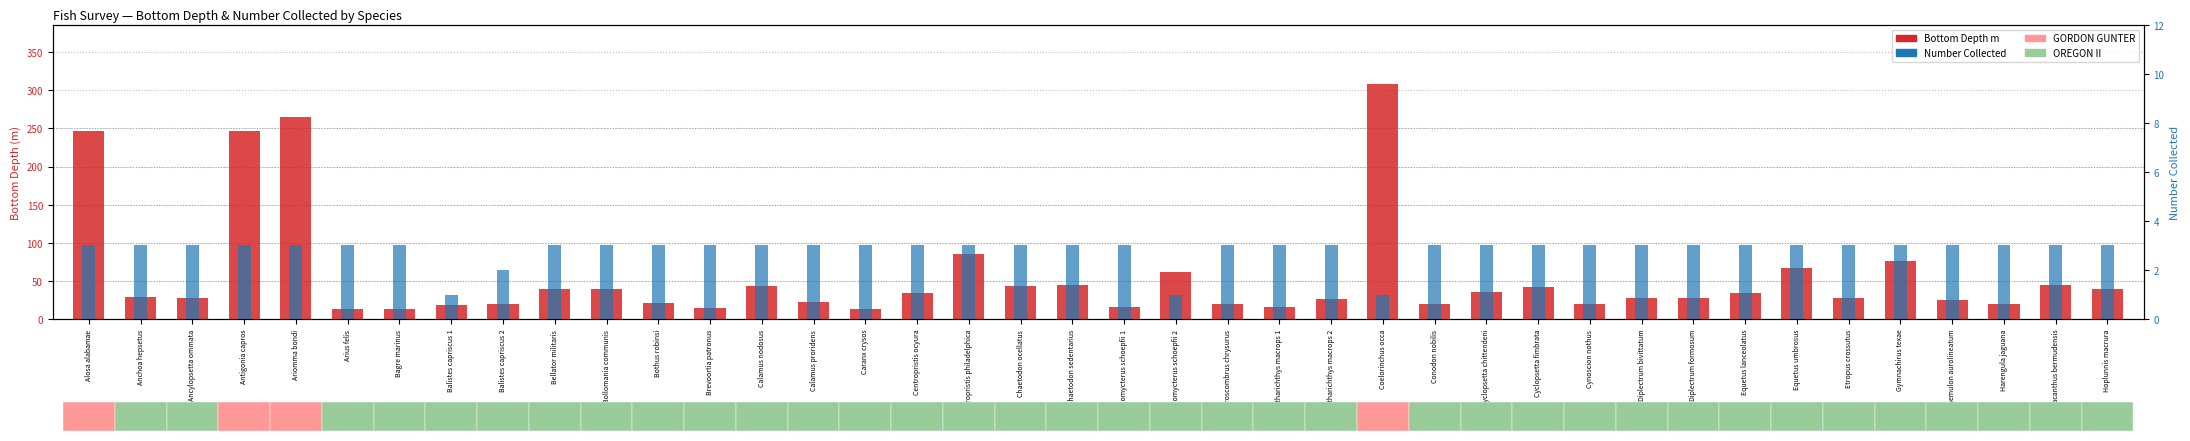

Which series has the widest spread of values?

Bottom Depth m